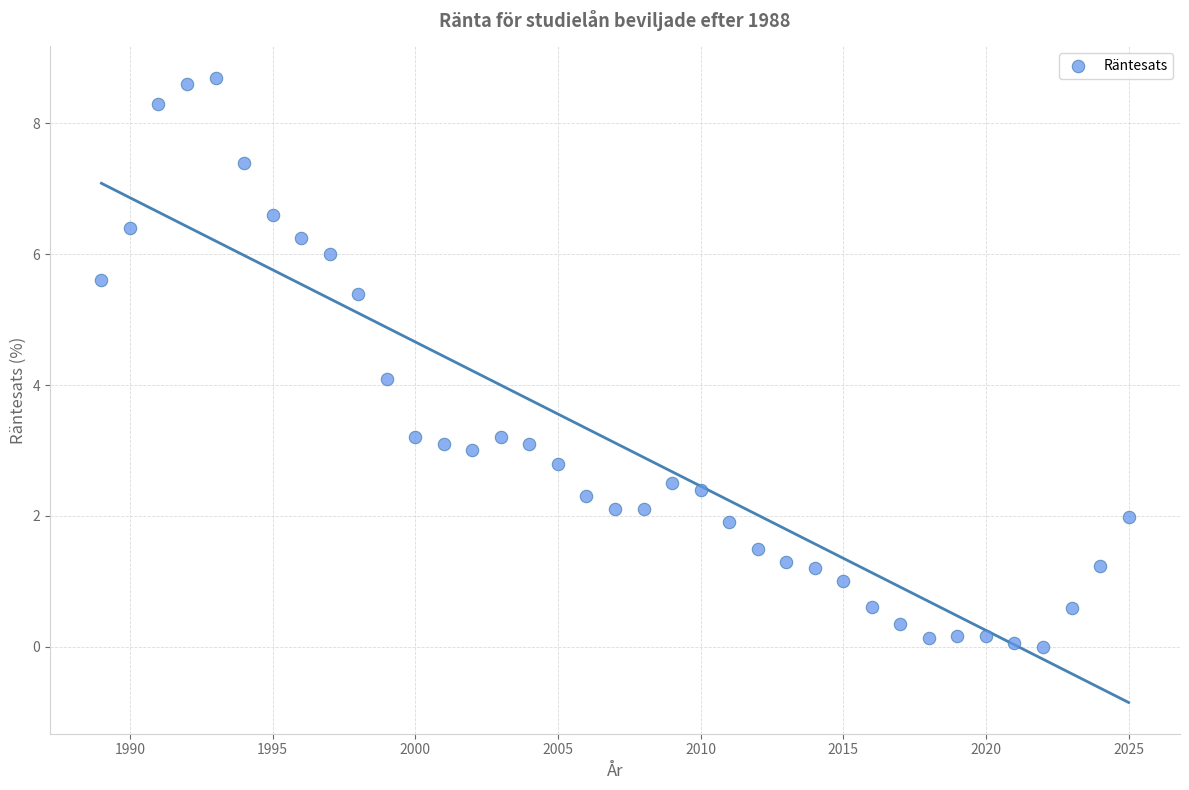

What is the range of X values (max minus min)?

36.0